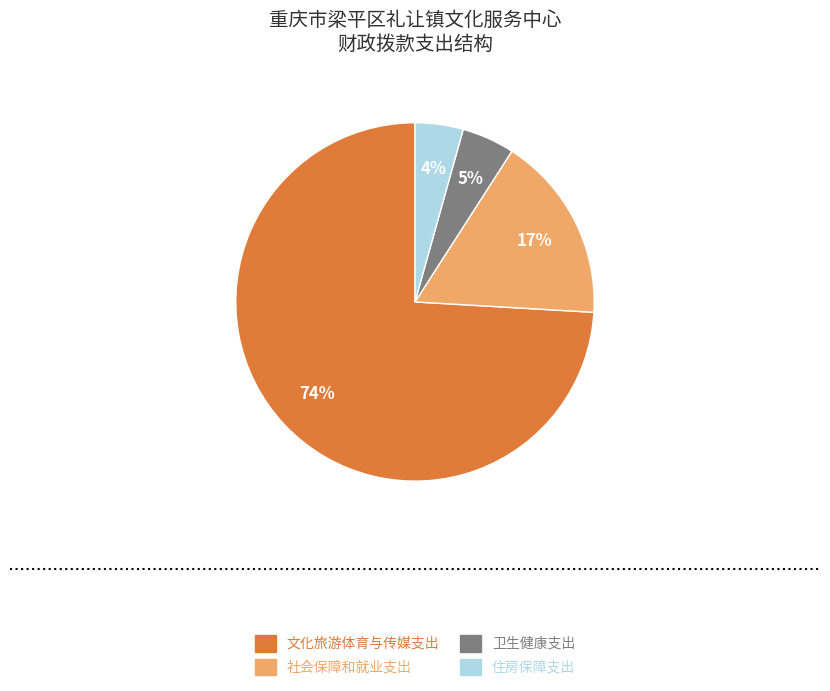

Does 社会保障和就业支出 represent more than half of the total?

No